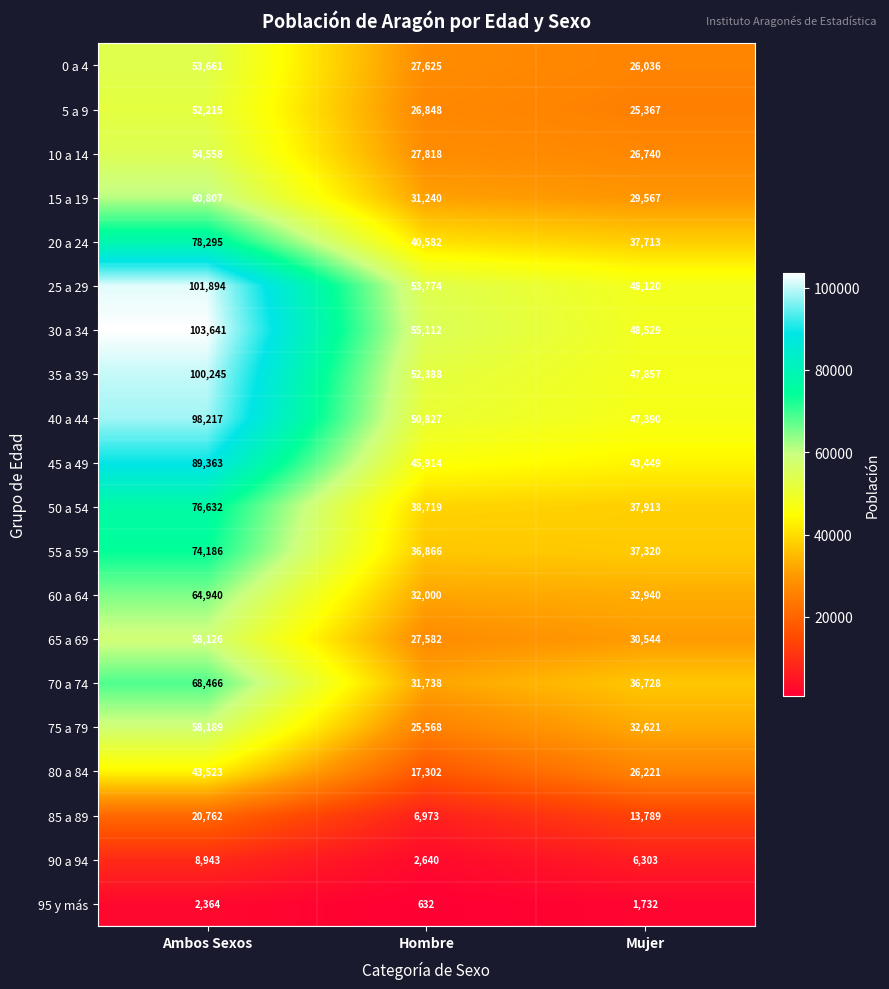

What is the average value of the 55 a 59 series?

49457